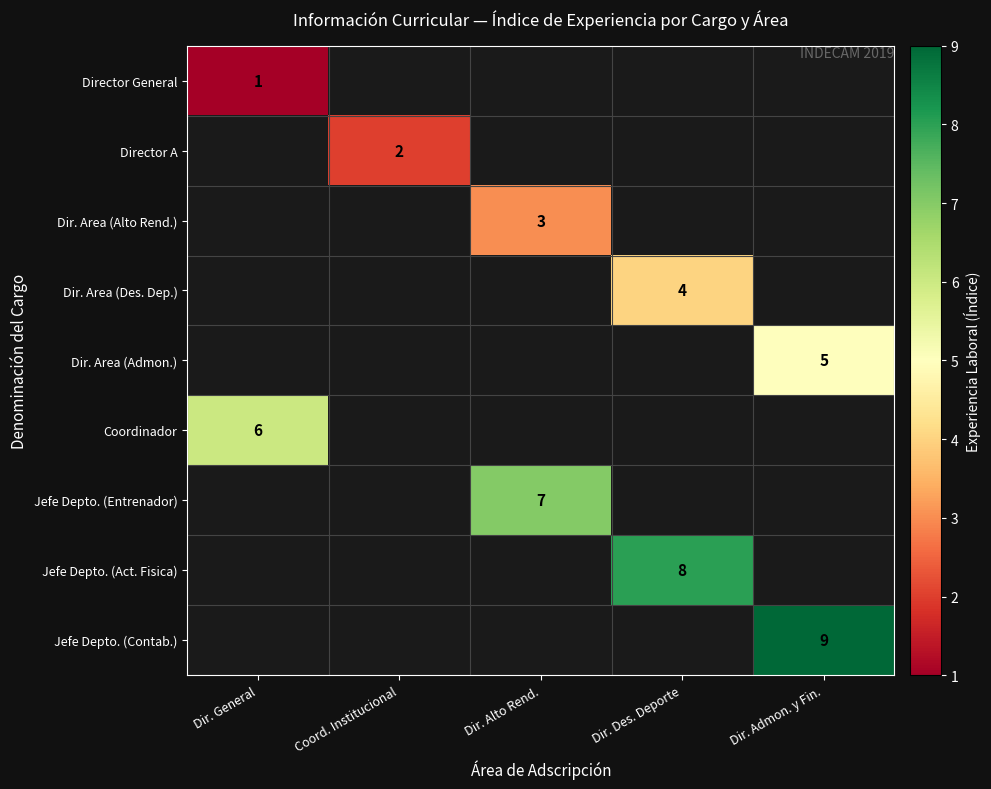

The value of Jefe Depto. (Act. Fisica) at Dir. Des. Deporte is 10. True or false?

False